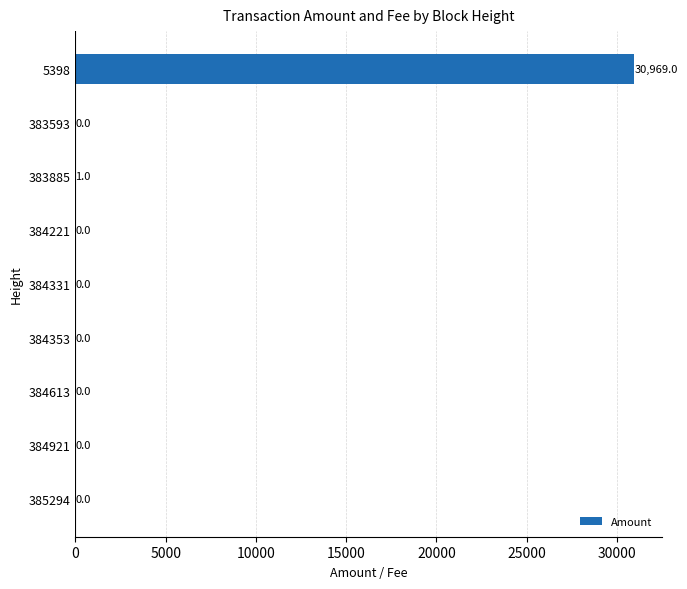

True or false: the data shows 12189 at 384613.

False